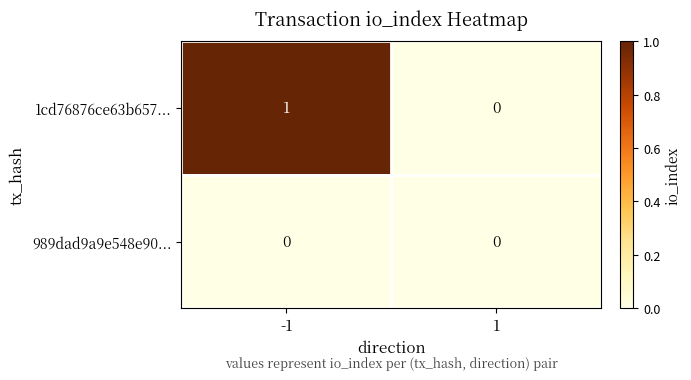

Reading right to left, transcribe all the data shown in this chart.

1cd76876ce63b657...: 0	1
989dad9a9e548e90...: 0	0